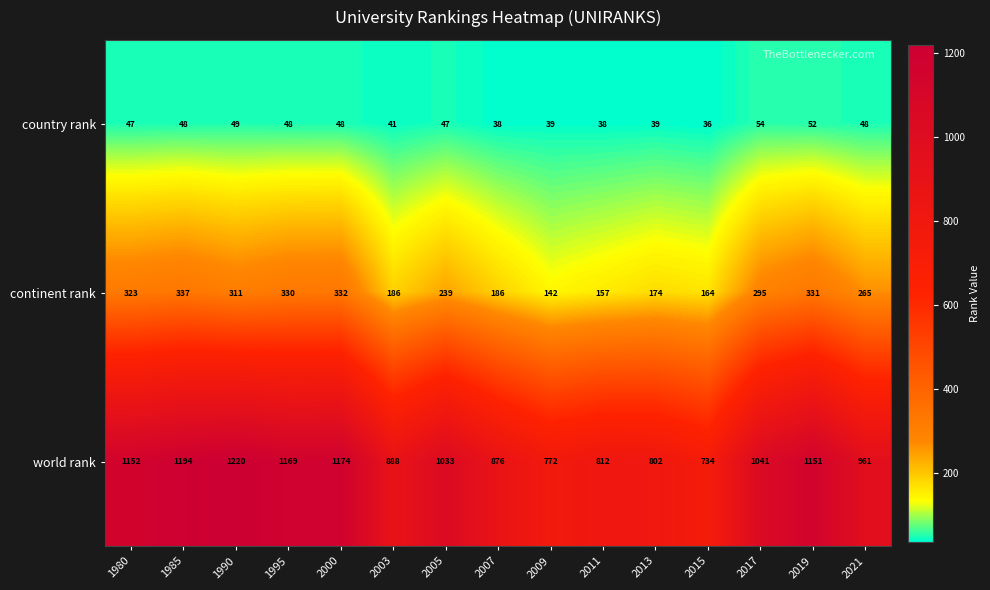

List the labels in order of world rank value, smallest first.

2015, 2009, 2013, 2011, 2007, 2003, 2021, 2005, 2017, 2019, 1980, 1995, 2000, 1985, 1990